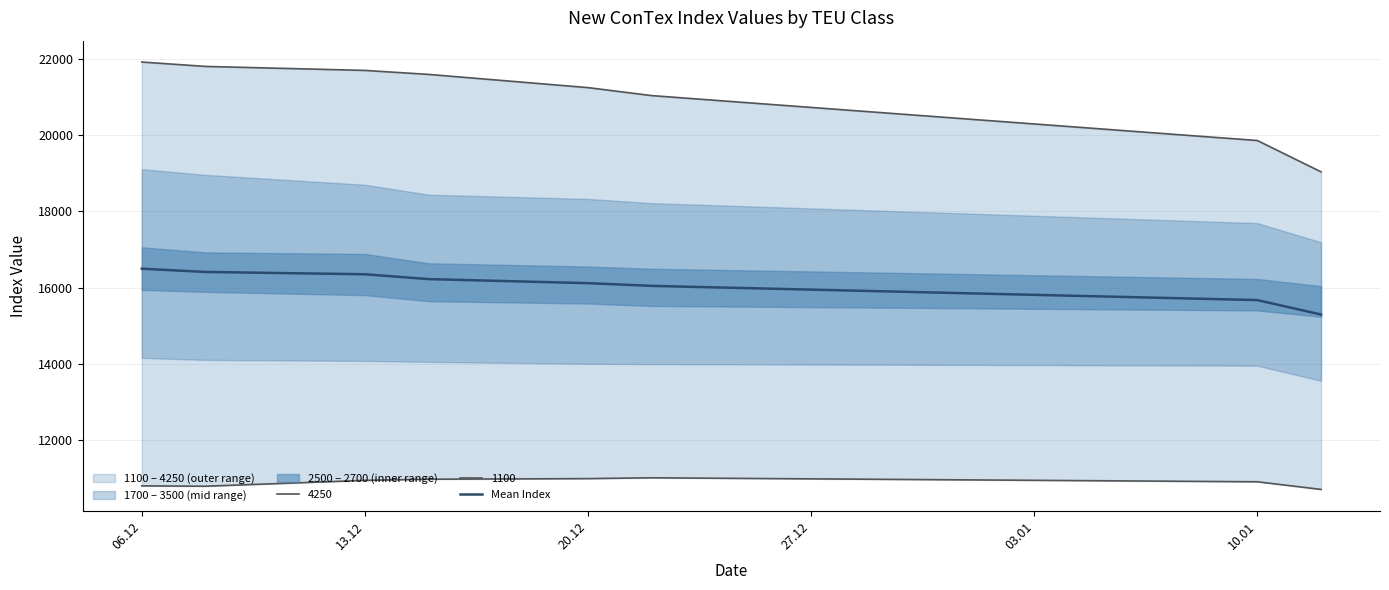

How many lines are shown in the chart?

1